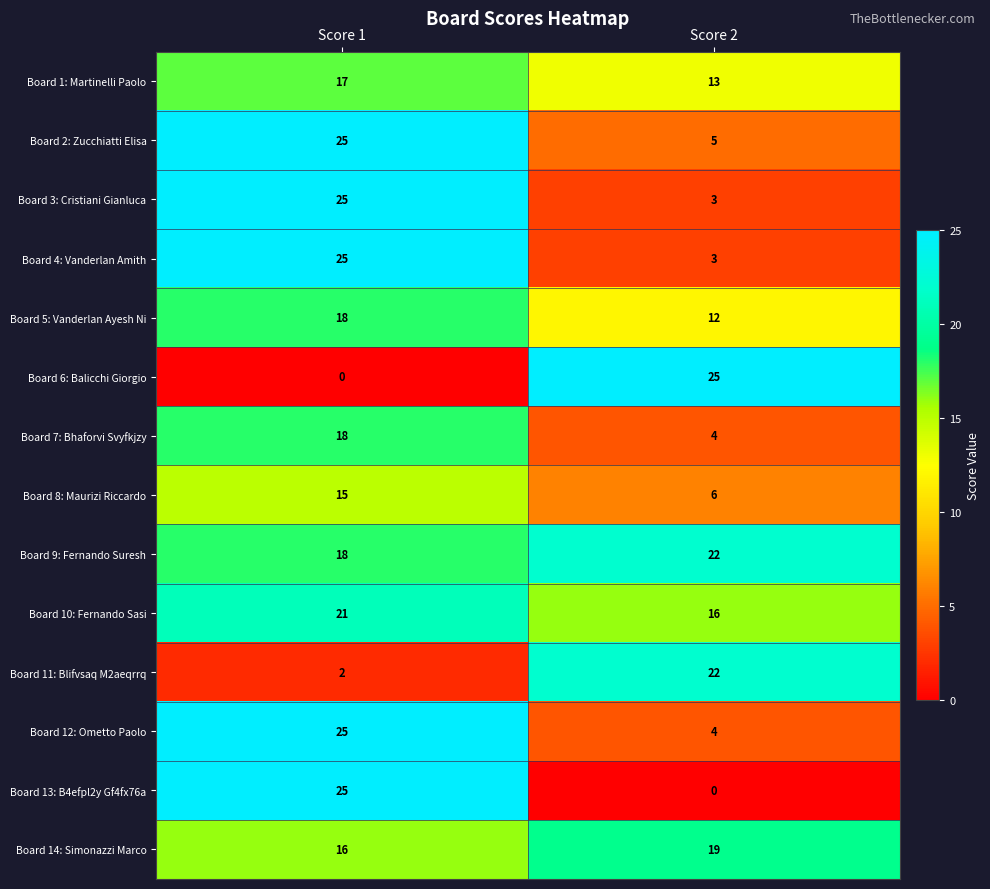

What is the maximum value for Board 12: Ometto Paolo?

25